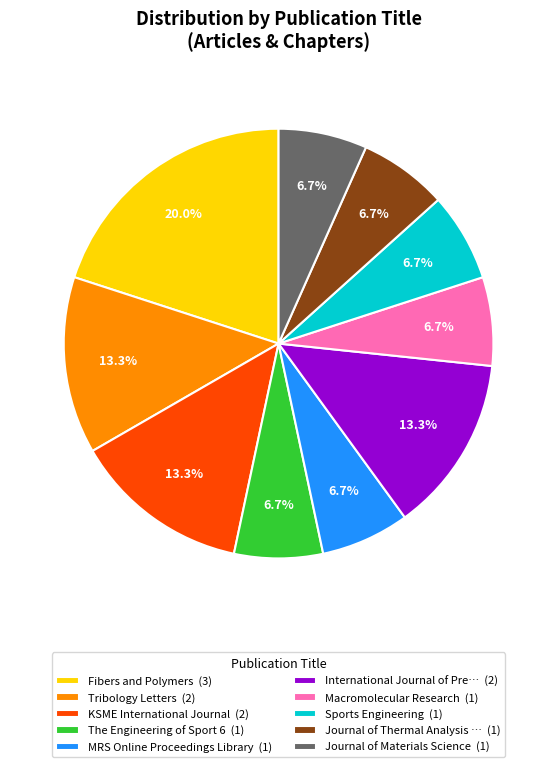

Is the sum of International Journal of Pre… (2) and Macromolecular Research (1) greater than half?

No